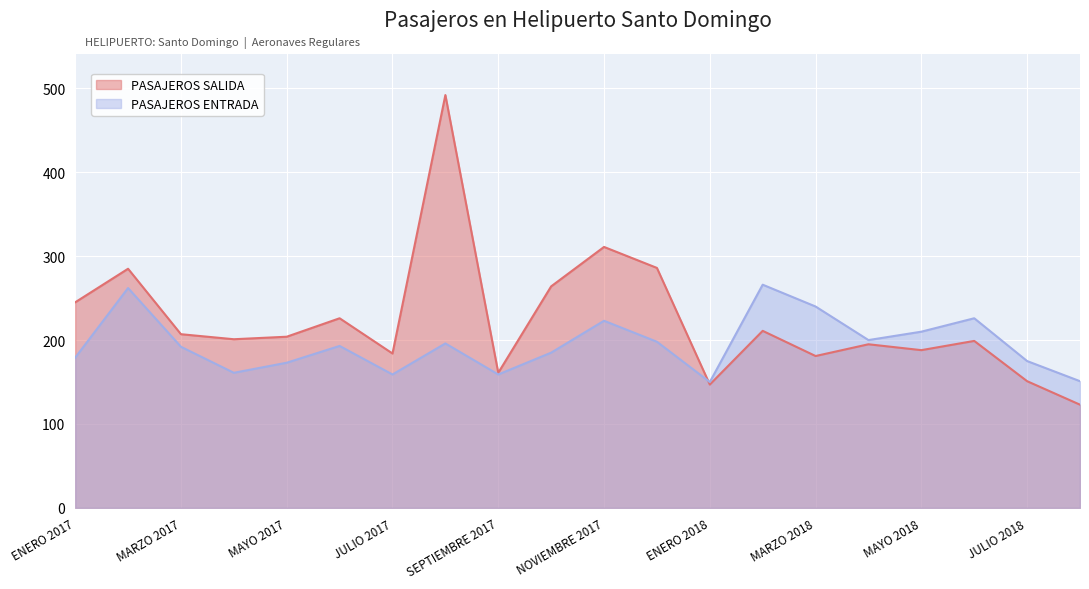

Does the chart display data point markers on the line(s)?

No